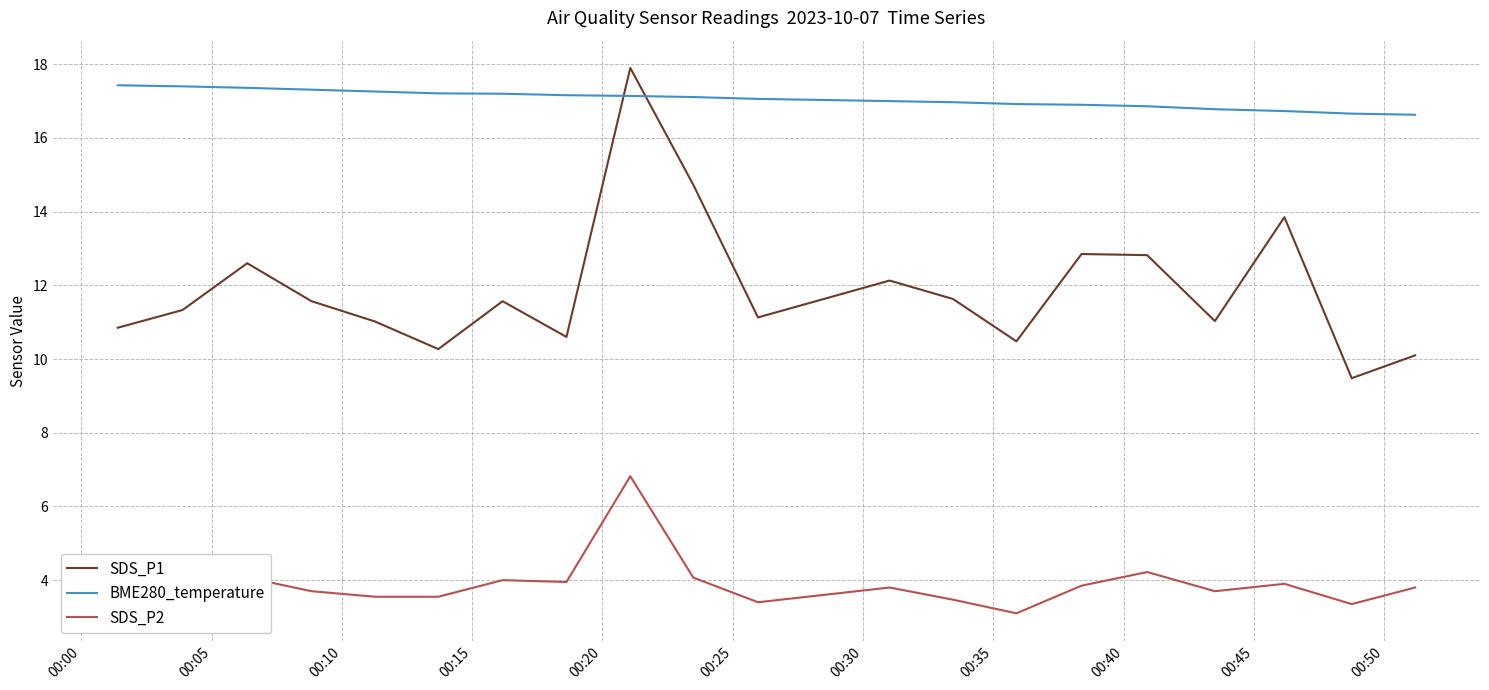

What are all the series names shown in the legend?

SDS_P1, BME280_temperature, SDS_P2